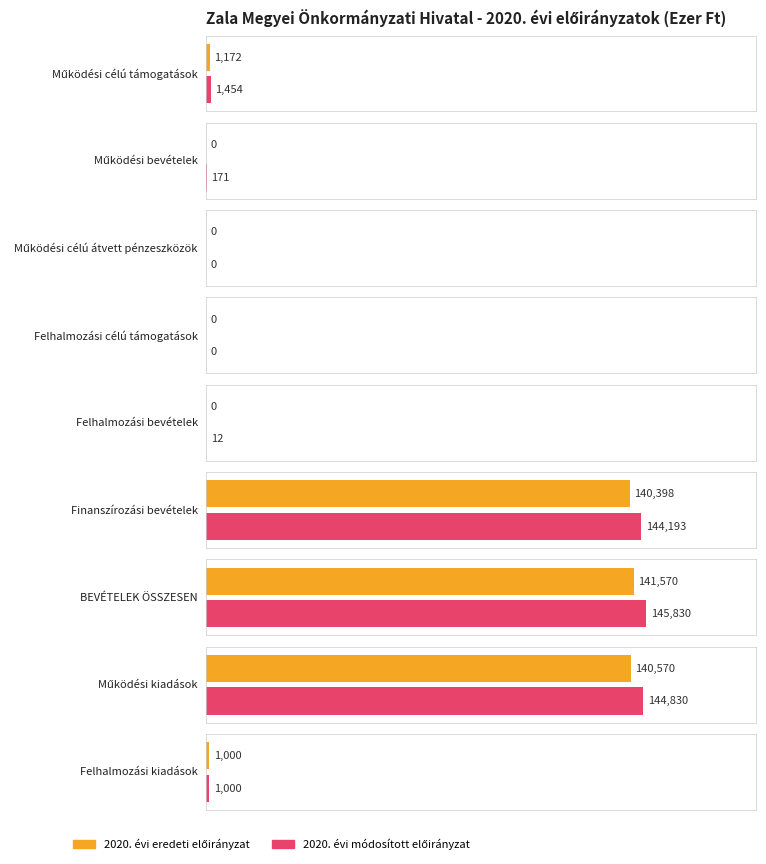

Are the bars horizontal?

Yes